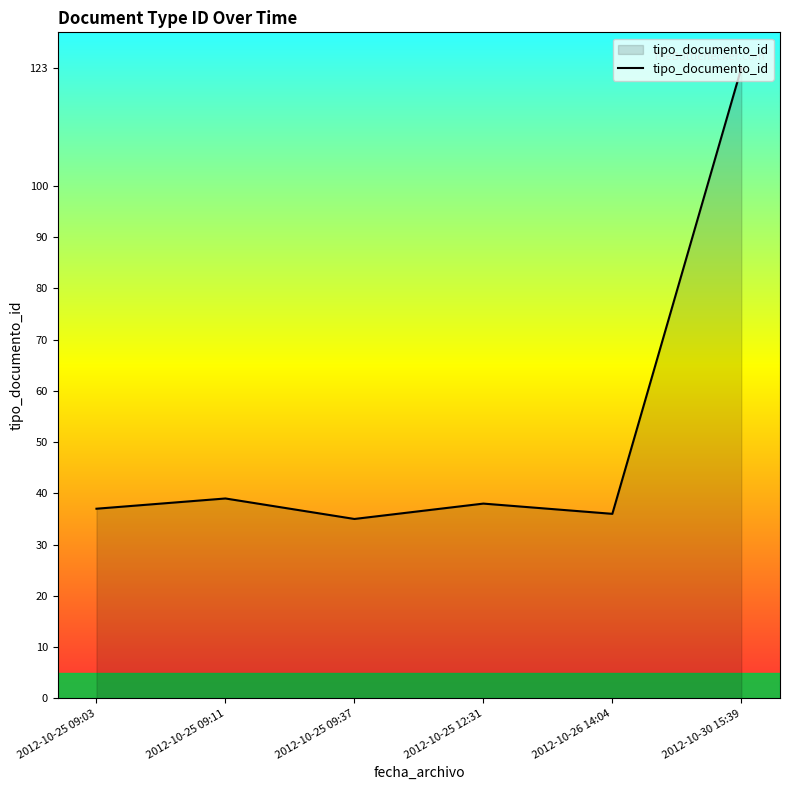

What is the approximate value at 2012-10-25 09:11, to the nearest 10?

40